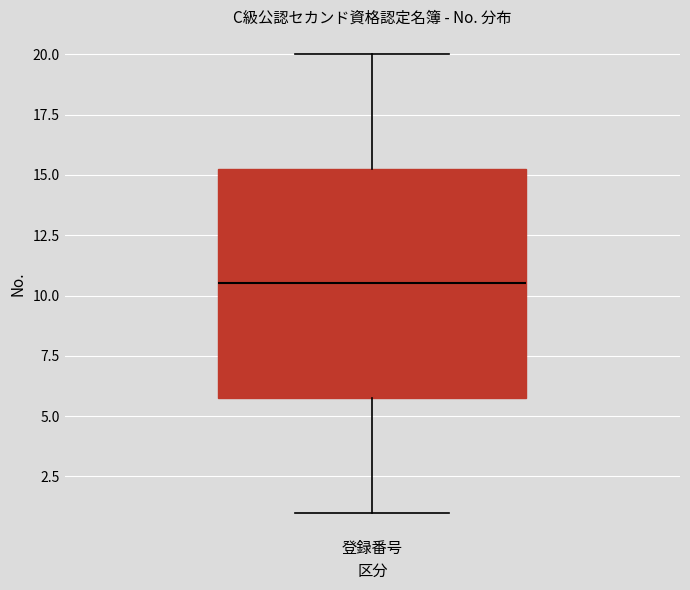

Where is the lower edge of the box for 登録番号 on the y-axis? The values are not printed on the chart, so give them approximately, as read against the axis.

6.0